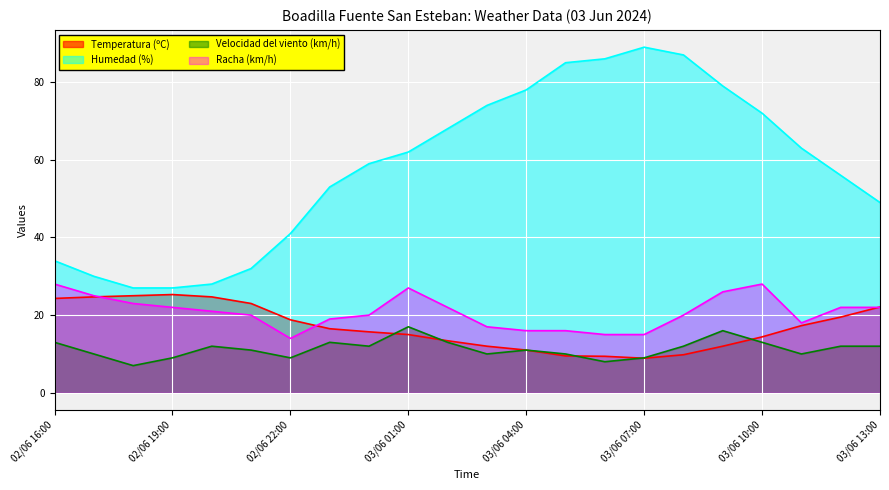

Reading left to right, transcribe all the data shown in this chart.

Temperatura (ºC): 24.3	24.7	25.0	25.3	24.7	23.0	18.8	16.5	15.7	15.0	13.4	12.0	11.0	9.5	9.4	8.9	9.8	12.0	14.4	17.3	19.5	22.1
Humedad (%): 34.0	30.0	27.0	27.0	28.0	32.0	41.0	53.0	59.0	62.0	68.0	74.0	78.0	85.0	86.0	89.0	87.0	79.0	72.0	63.0	56.0	49.0
Velocidad del viento (km/h): 13.0	10.0	7.0	9.0	12.0	11.0	9.0	13.0	12.0	17.0	13.0	10.0	11.0	10.0	8.0	9.0	12.0	16.0	13.0	10.0	12.0	12.0
Racha (km/h): 28.0	25.0	23.0	22.0	21.0	20.0	14.0	19.0	20.0	27.0	22.0	17.0	16.0	16.0	15.0	15.0	20.0	26.0	28.0	18.0	22.0	22.0